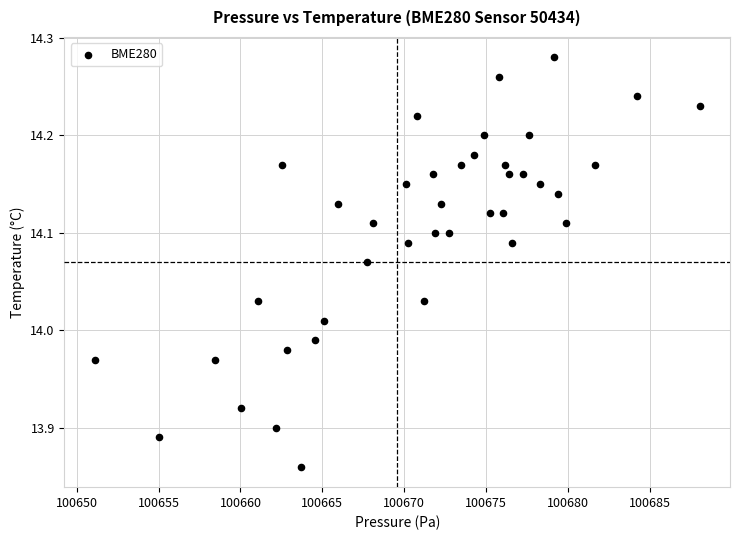

What is the range of Y values (max minus min)?

0.4